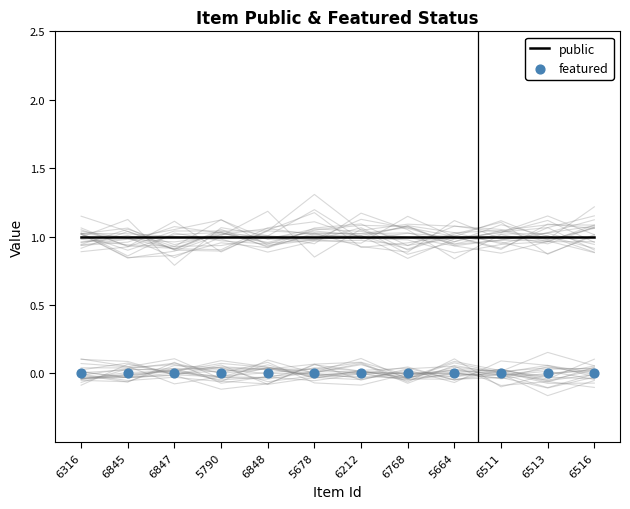

What are all the series names shown in the legend?

public, featured